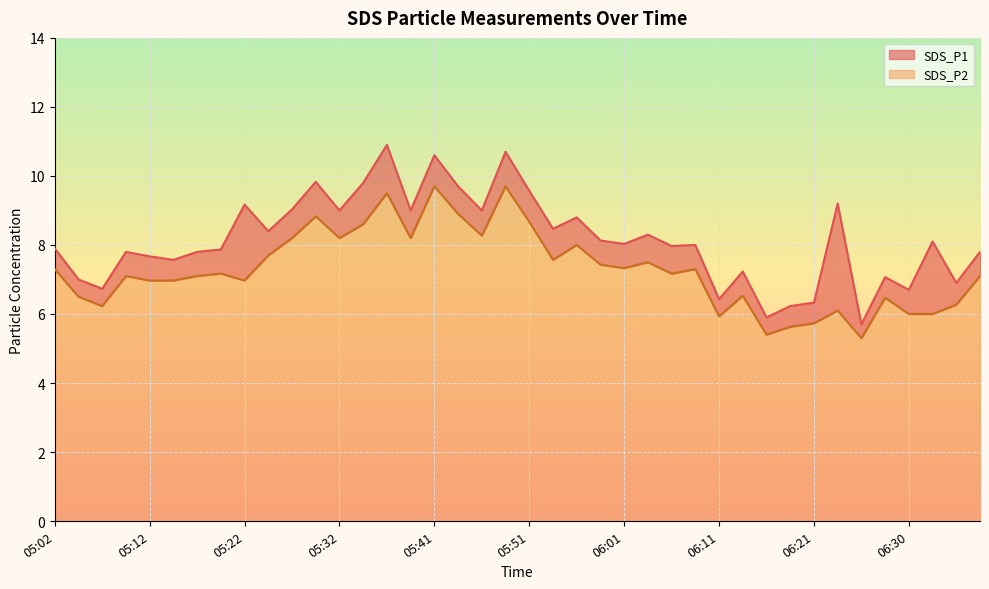

What are all the series names shown in the legend?

SDS_P1, SDS_P2